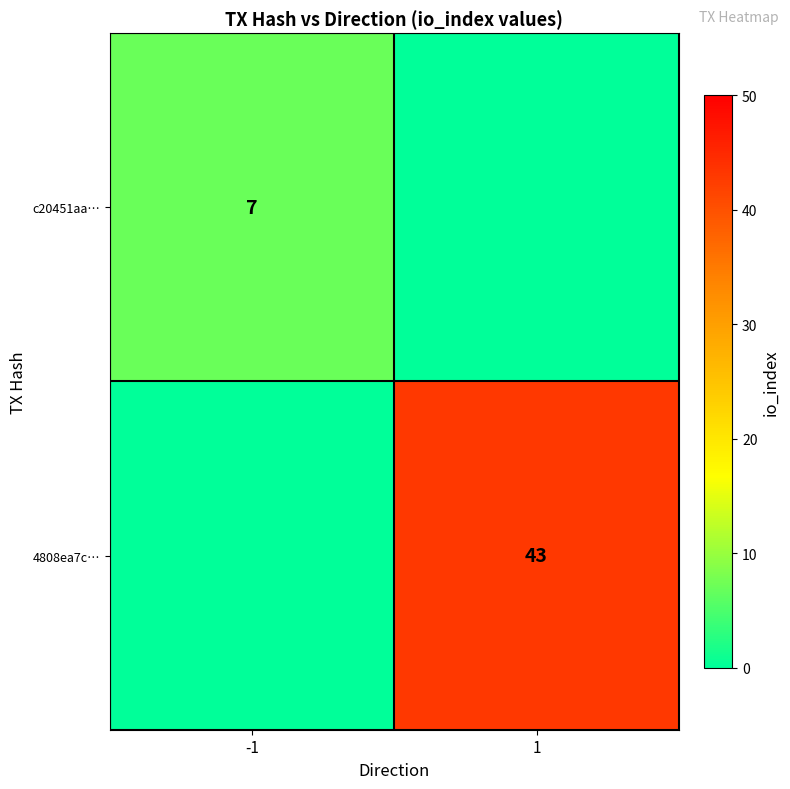

The value of c20451aa… at -1 is 12. True or false?

False